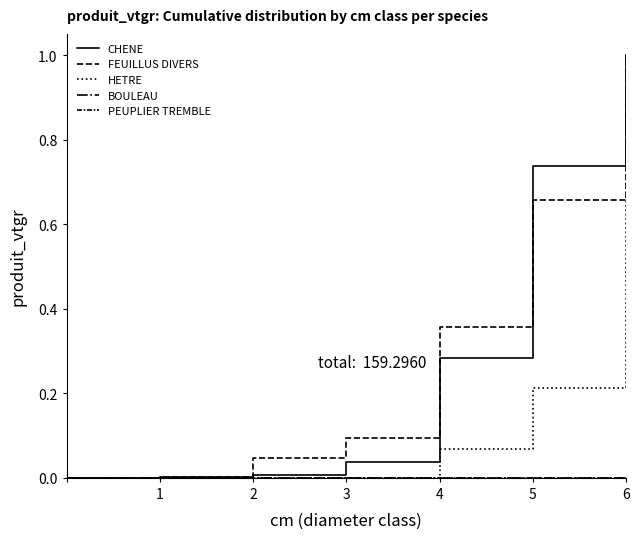

Does the chart have visible grid lines?

No